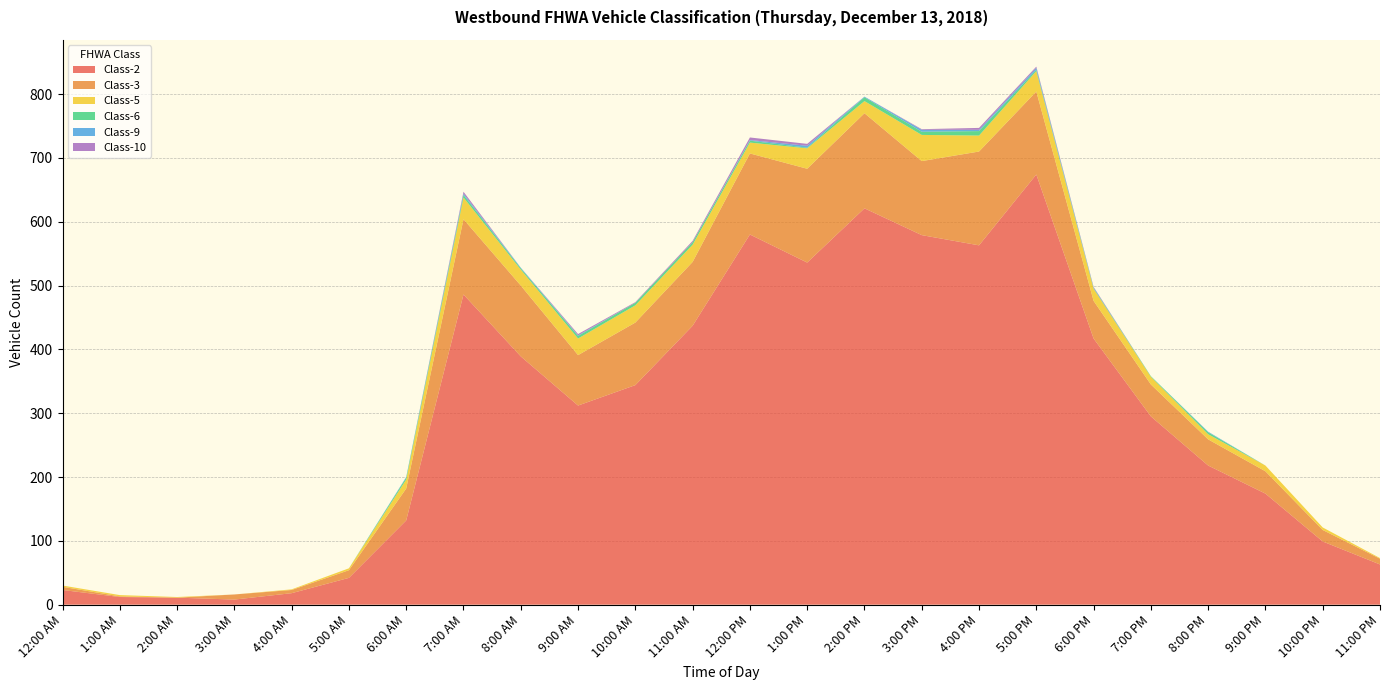

Reading left to right, what are all the values shown in this chart?

Class-2: 23	12	11	8	18	42	132	486	389	312	344	437	580	536	621	579	563	674	417	295	218	174	99	63
Class-3: 5	1	0	8	5	12	50	118	111	79	98	100	127	147	149	116	147	130	59	50	41	35	18	9
Class-5: 2	2	1	0	1	3	14	34	25	26	27	27	17	32	19	41	25	32	19	12	8	9	4	1
Class-6: 0	0	0	0	0	0	3	4	2	4	4	4	3	1	6	5	7	2	1	1	3	0	0	0
Class-9: 0	0	0	0	0	0	1	2	1	1	0	0	1	3	1	3	2	3	1	0	1	0	0	0
Class-10: 0	0	0	0	0	0	0	3	0	2	1	2	4	3	0	1	3	2	1	0	0	0	0	0